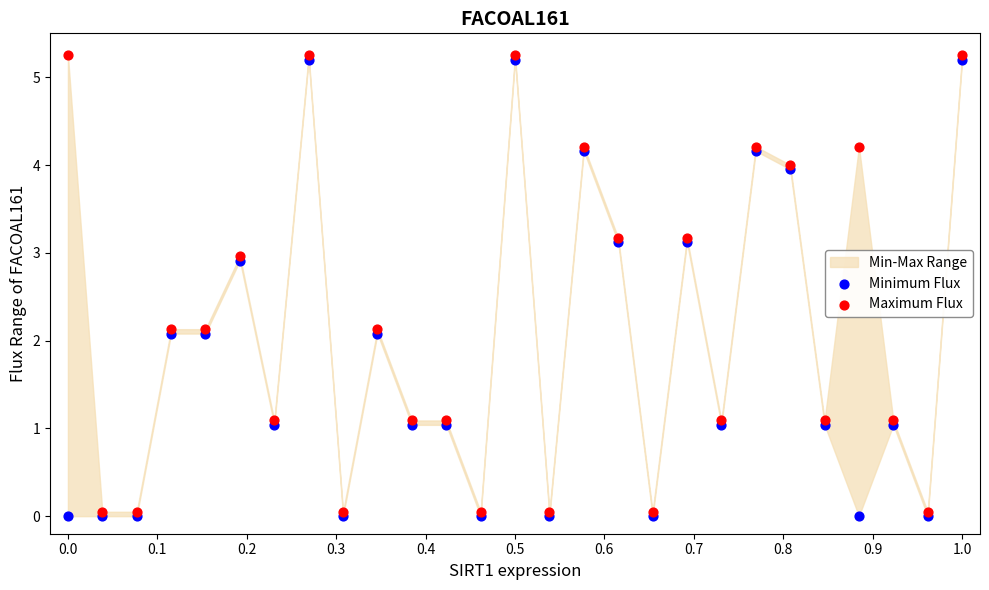

Which series reaches the minimum Y coordinate?

Minimum Flux